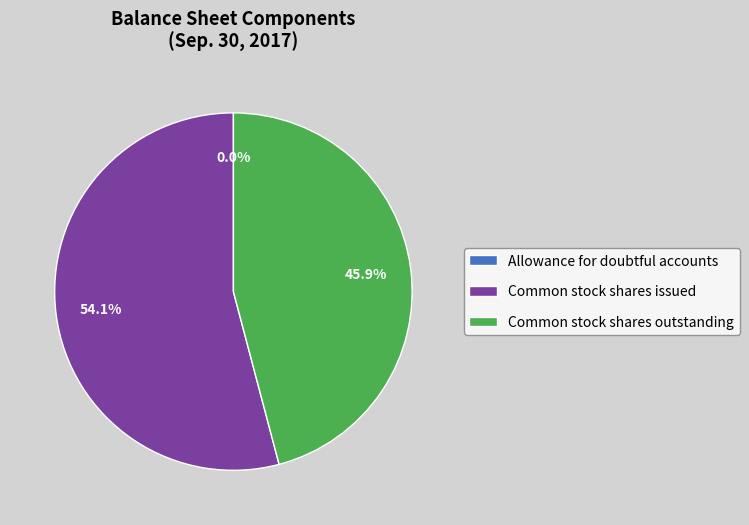

What is the largest slice in the pie chart?

Common stock shares issued